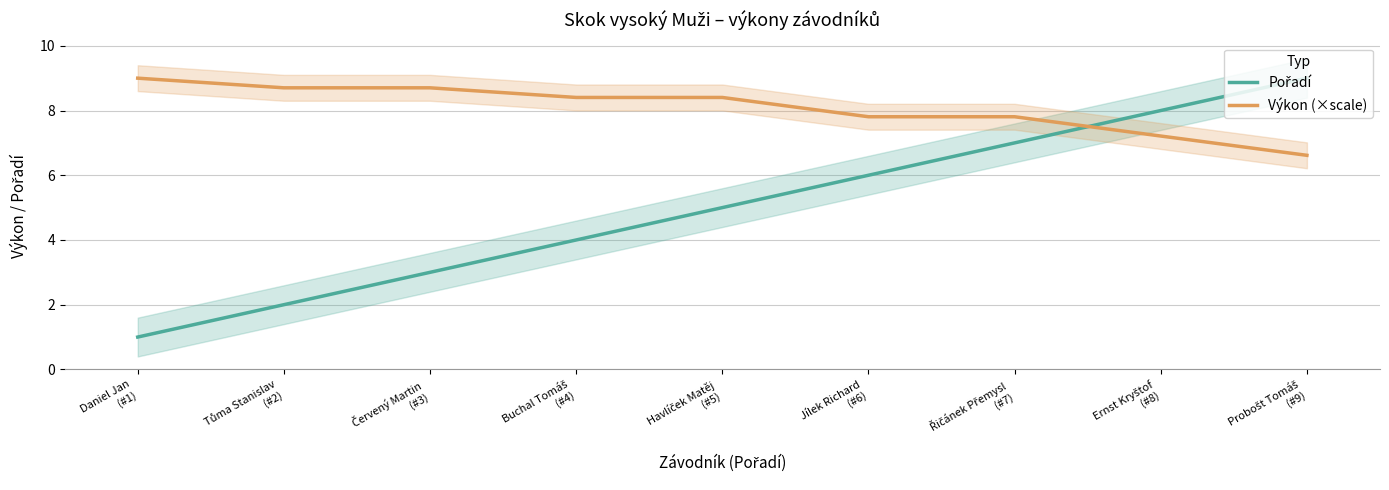

What position from the right is Jílek Richard
(#6)?

4